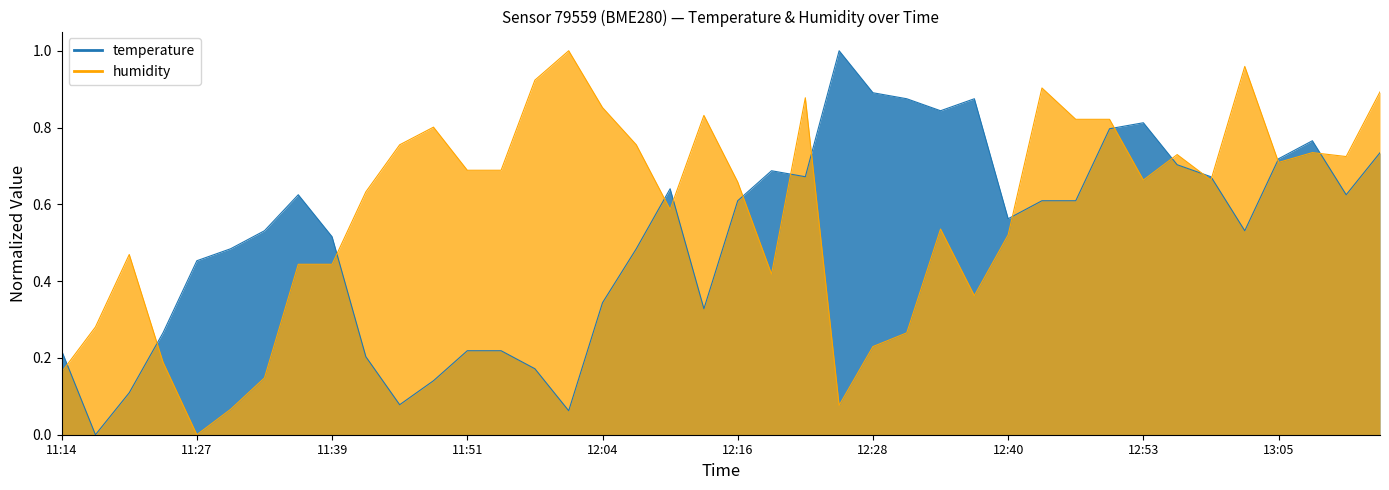

Reading left to right, list all the values displayed in this chart.

temperature: 11:14=0.2	11:18=0.0	11:21=0.1	11:24=0.3	11:27=0.5	11:30=0.5	11:33=0.5	11:36=0.6	11:39=0.5	11:42=0.2	11:45=0.1	11:48=0.1	11:51=0.2	11:55=0.2	11:58=0.2	12:01=0.1	12:04=0.3	12:07=0.5	12:10=0.6	12:13=0.3	12:16=0.6	12:19=0.7	12:22=0.7	12:25=1.0	12:28=0.9	12:31=0.9	12:34=0.8	12:37=0.9	12:40=0.6	12:44=0.6	12:47=0.6	12:50=0.8	12:53=0.8	12:56=0.7	12:59=0.7	13:02=0.5	13:05=0.7	13:08=0.8	13:11=0.6	13:14=0.7
humidity: 11:14=0.2	11:18=0.3	11:21=0.5	11:24=0.2	11:27=0.0	11:30=0.1	11:33=0.1	11:36=0.4	11:39=0.4	11:42=0.6	11:45=0.8	11:48=0.8	11:51=0.7	11:55=0.7	11:58=0.9	12:01=1.0	12:04=0.9	12:07=0.8	12:10=0.6	12:13=0.8	12:16=0.7	12:19=0.4	12:22=0.9	12:25=0.1	12:28=0.2	12:31=0.3	12:34=0.5	12:37=0.4	12:40=0.5	12:44=0.9	12:47=0.8	12:50=0.8	12:53=0.7	12:56=0.7	12:59=0.7	13:02=1.0	13:05=0.7	13:08=0.7	13:11=0.7	13:14=0.9